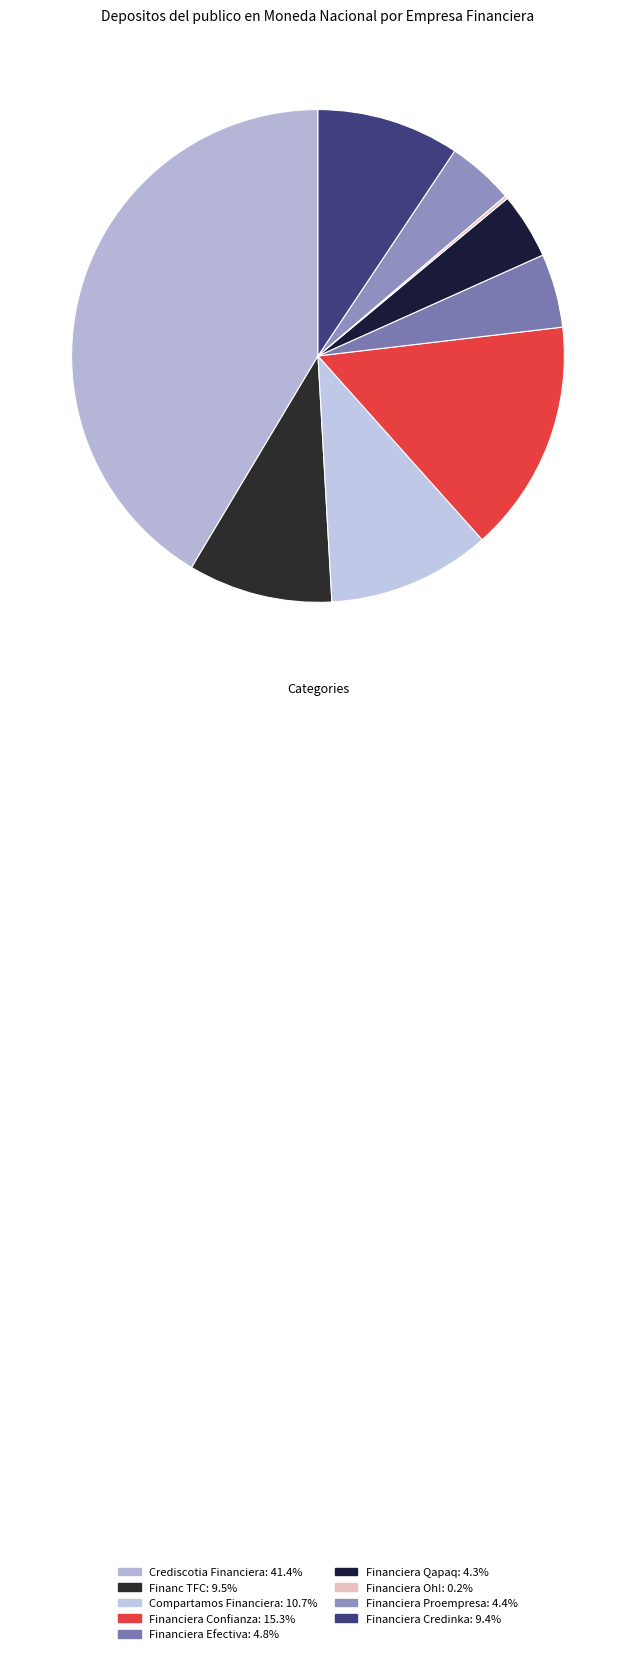

To the nearest percent, what is the combined percentage of Financiera Proempresa and Financ TFC?

14%